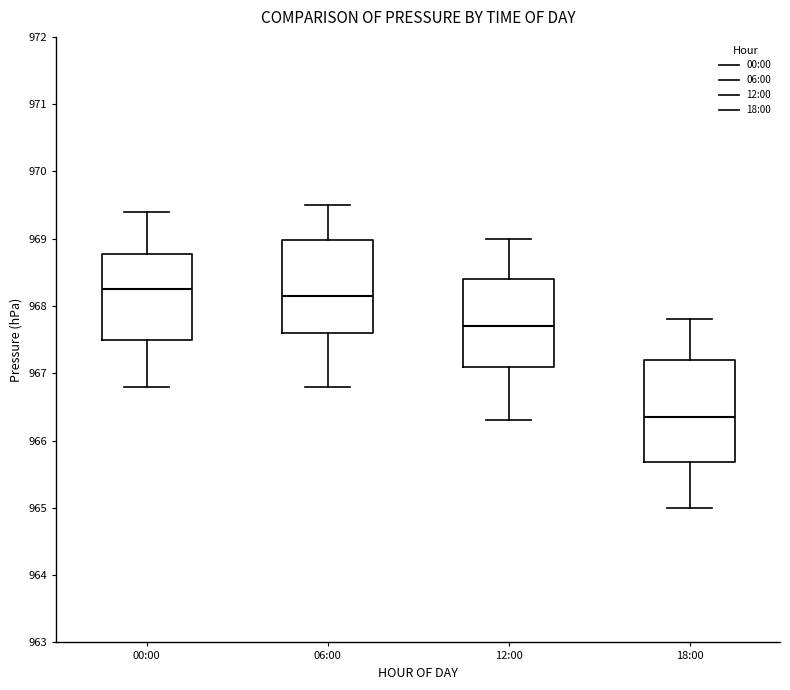

Reading left to right, read every box against the y-axis: the position of its median line, the range the box covers, and the ends of its whiskers. The values are not printed on the chart, so give them approximately, as read against the axis.

00:00: median 968.3, box 967.5 to 968.8, whiskers 966.8 to 969.4
06:00: median 968.2, box 967.6 to 969.0, whiskers 966.8 to 969.5
12:00: median 967.7, box 967.1 to 968.4, whiskers 966.3 to 969.0
18:00: median 966.4, box 965.7 to 967.2, whiskers 965.0 to 967.8